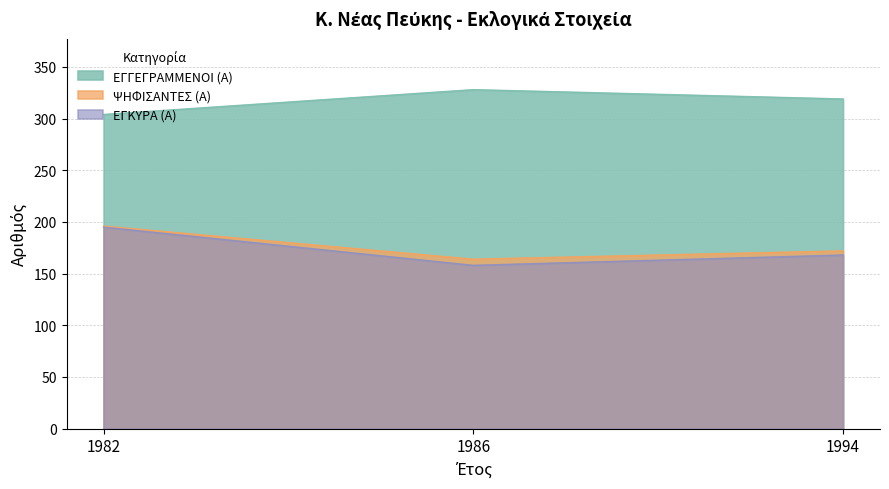

How many data points in ΕΓΓΕΓΡΑΜΜΕΝΟΙ (Α) are less than 319?

1